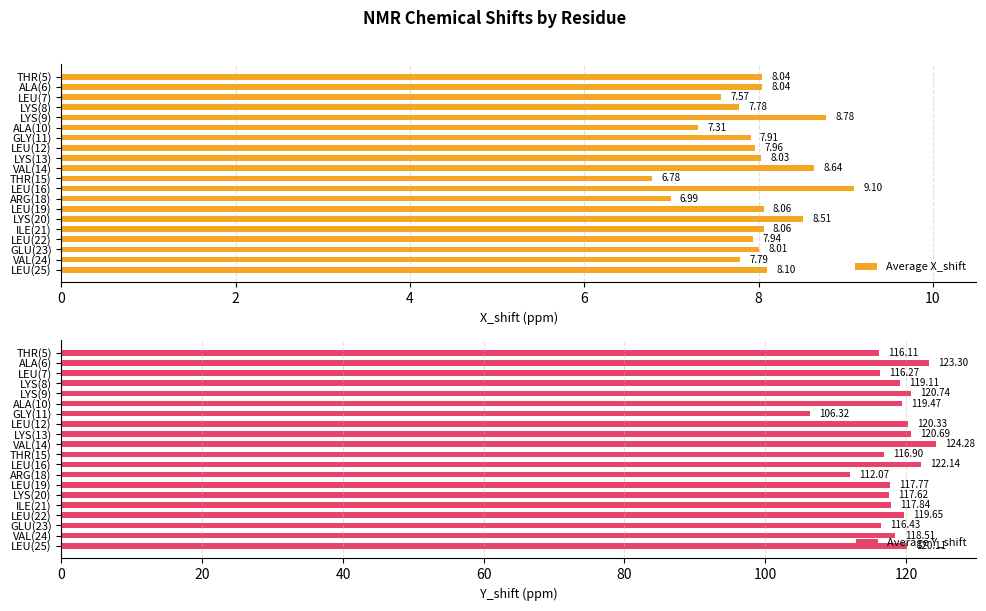

What is the difference between the Average Y_shift values at LEU(22) and ARG(18)?

7.6